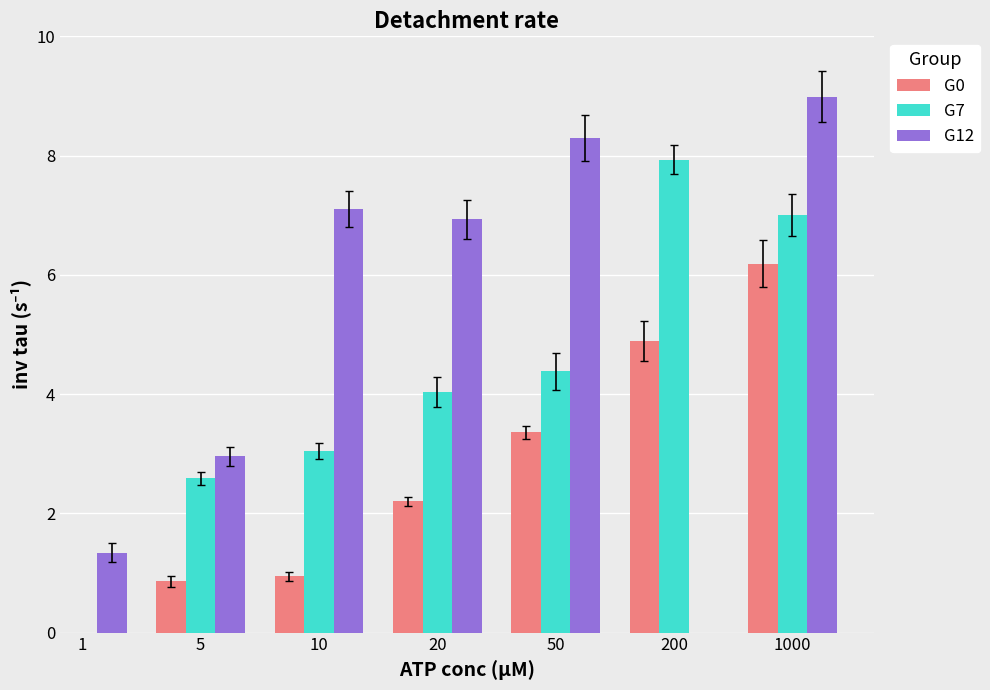

What is the value of the G0 bar at the 3rd from the left?

2.2